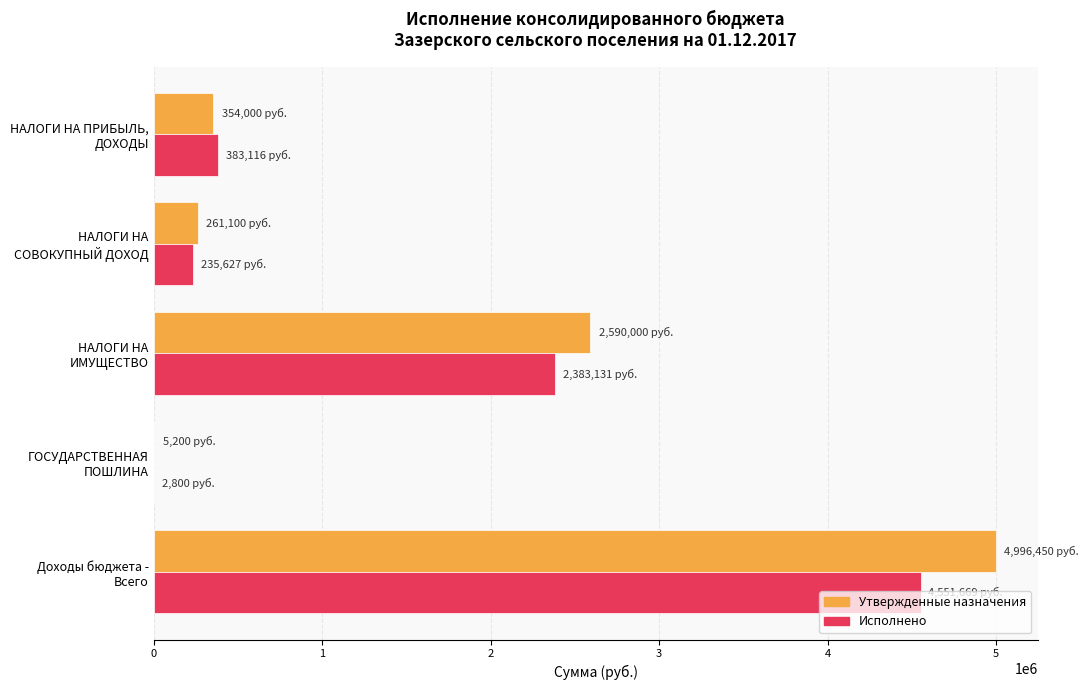

What is the maximum value shown in the chart?

4996449.9